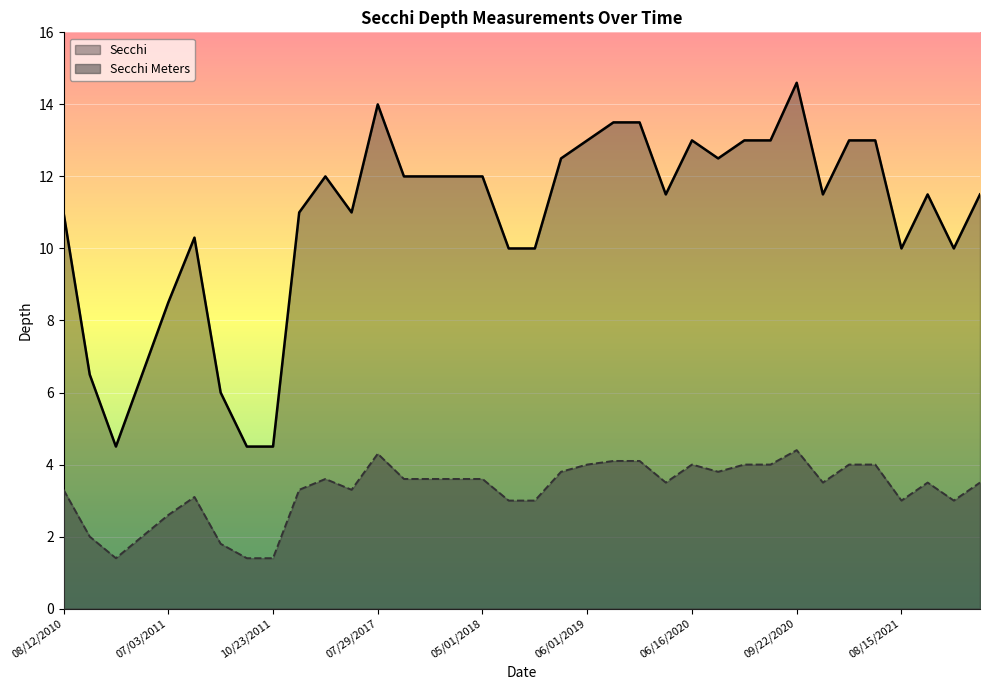

Which category has the highest value in the Secchi Meters series?

09/22/2020